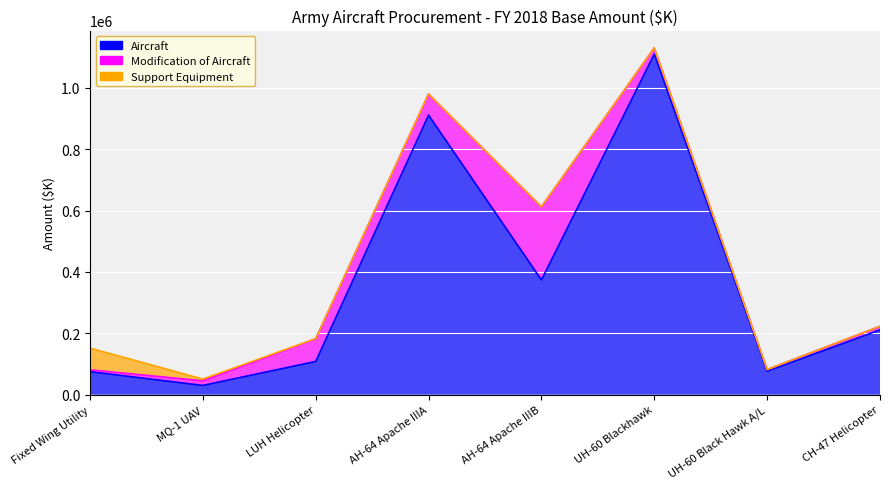

Between UH-60 Blackhawk and MQ-1 UAV, which is larger?

UH-60 Blackhawk